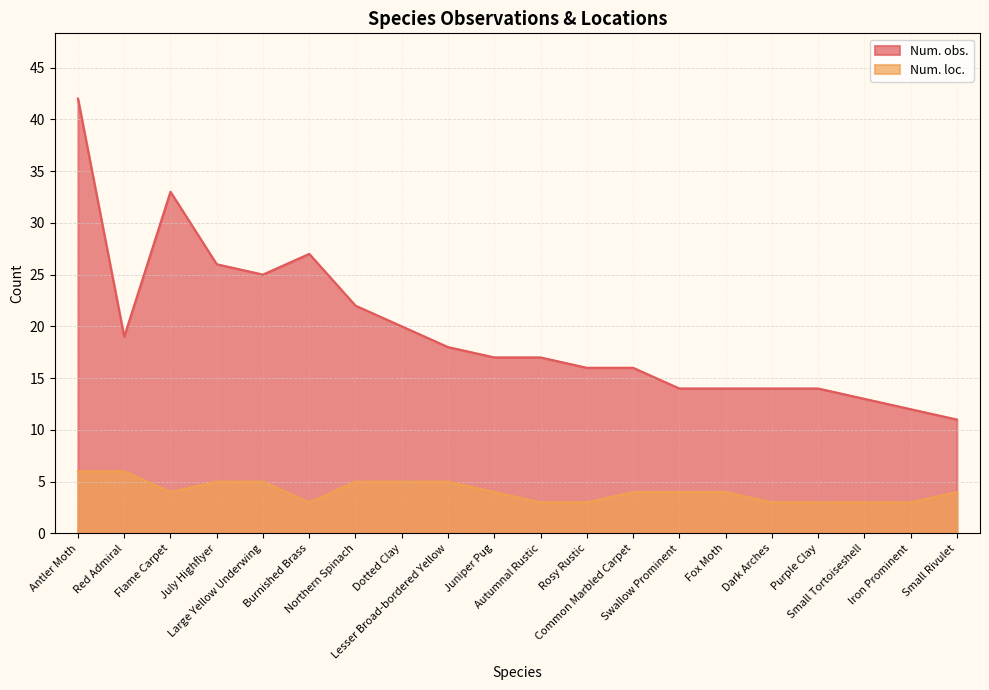

How many values in the Num. loc. series exceed 4?

7